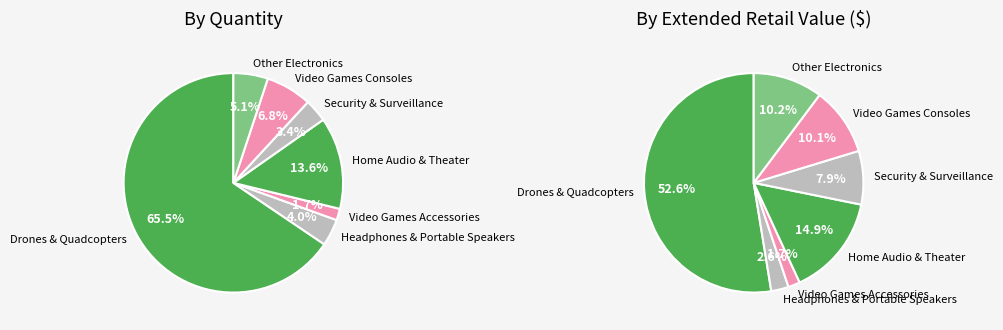

Between Other Electronics and Security & Surveillance, which is larger?

Other Electronics